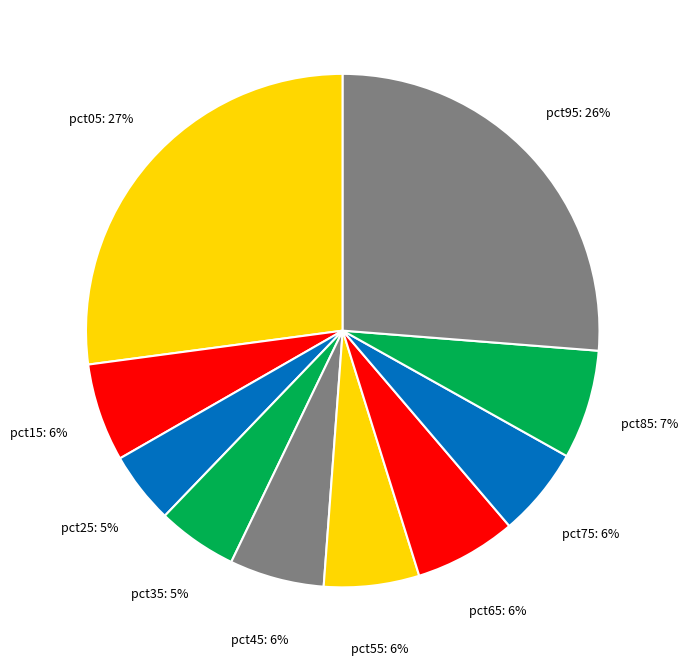

Is there any slice that represents more than half of the pie?

No